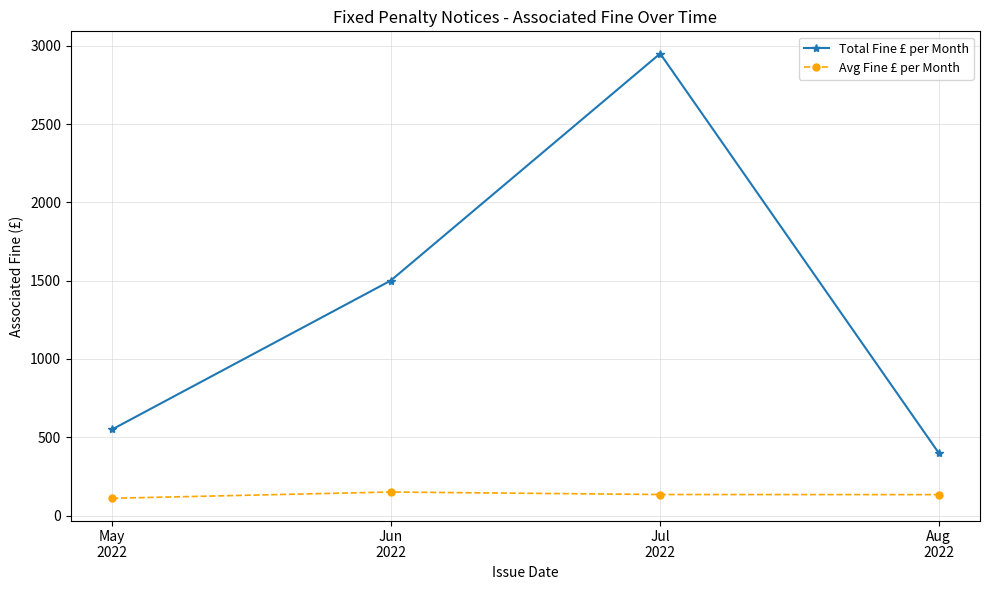

True or false: Total Fine £ per Month has more than 1 points higher than both neighbors.

False